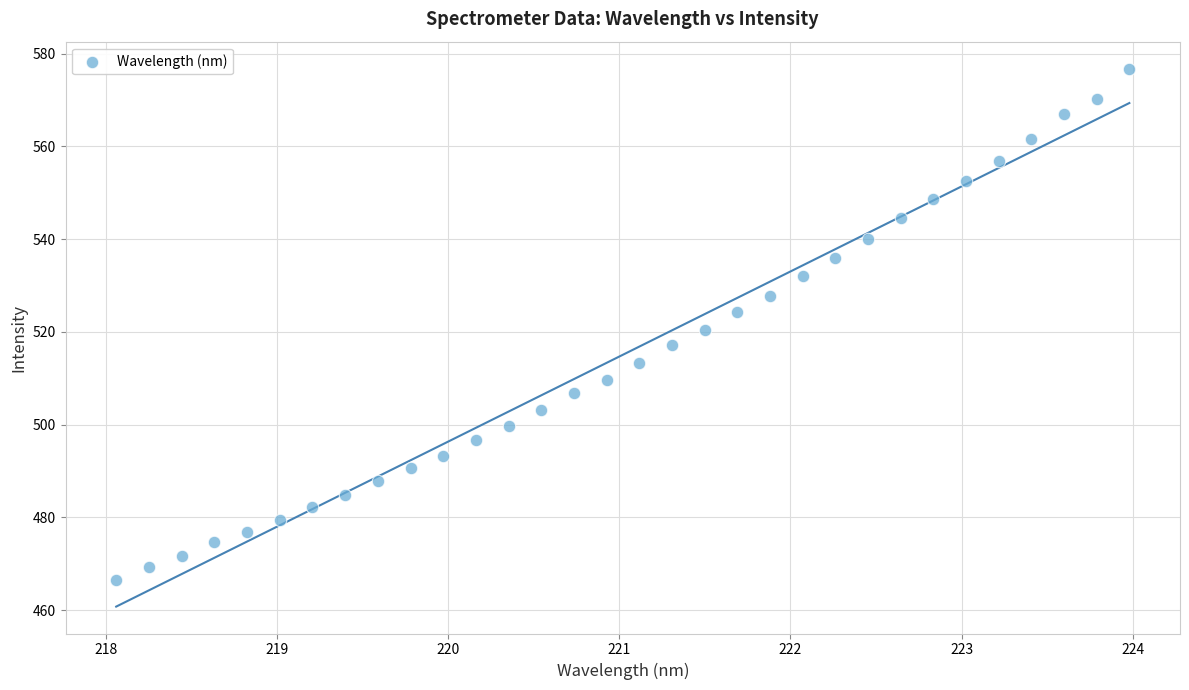

What is the range of Y values (max minus min)?

110.2